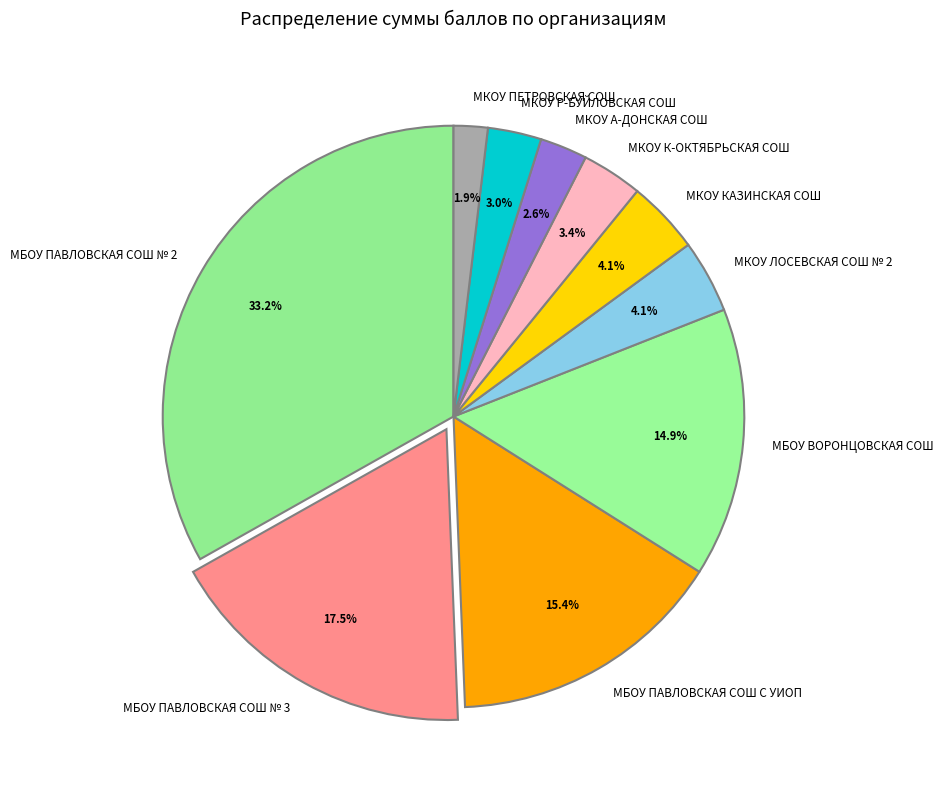

What is the total percentage of МКОУ А-ДОНСКАЯ СОШ and МБОУ ПАВЛОВСКАЯ СОШ № 3?

20.1%